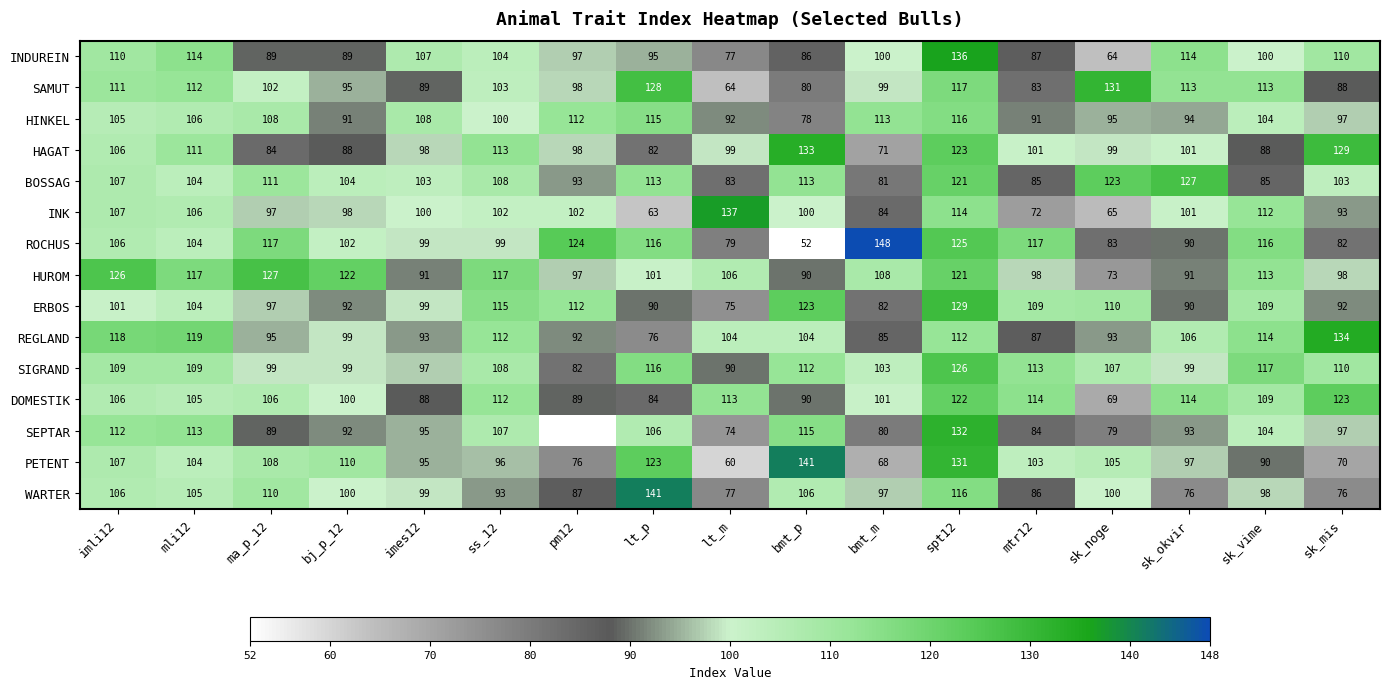

What is the sum of all HINKEL values?

1725